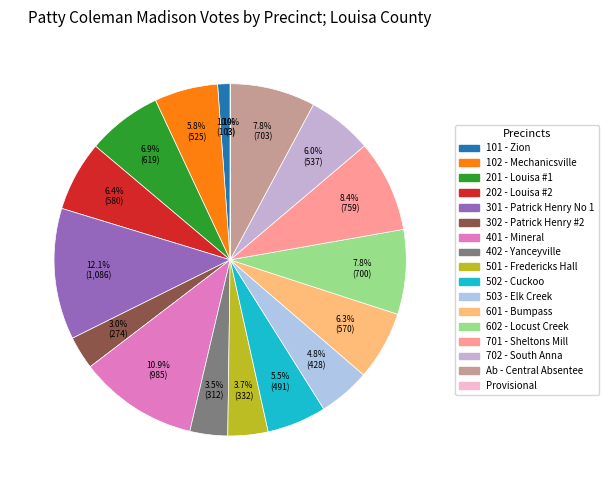

What percentage do 201 - Louisa #1 and 101 - Zion together represent?

8.0%